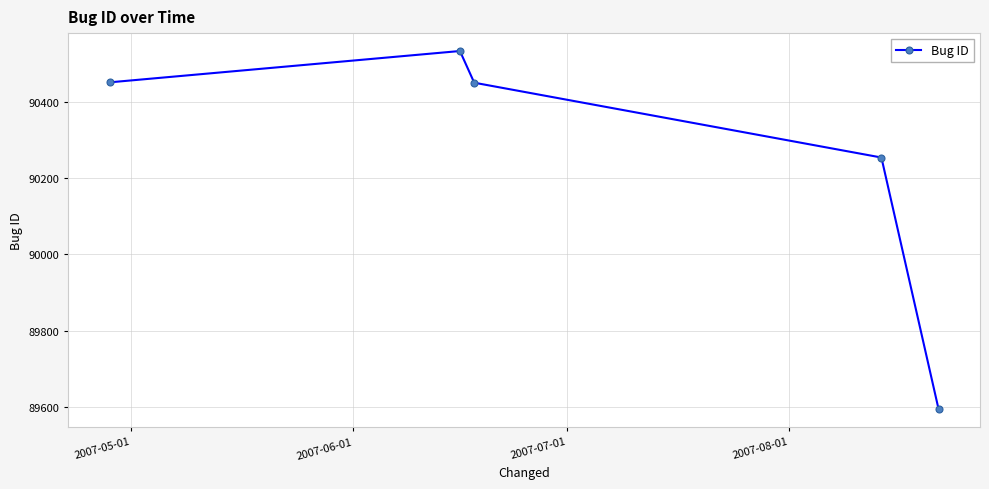

What is the value of the 2nd point from the left?

90533